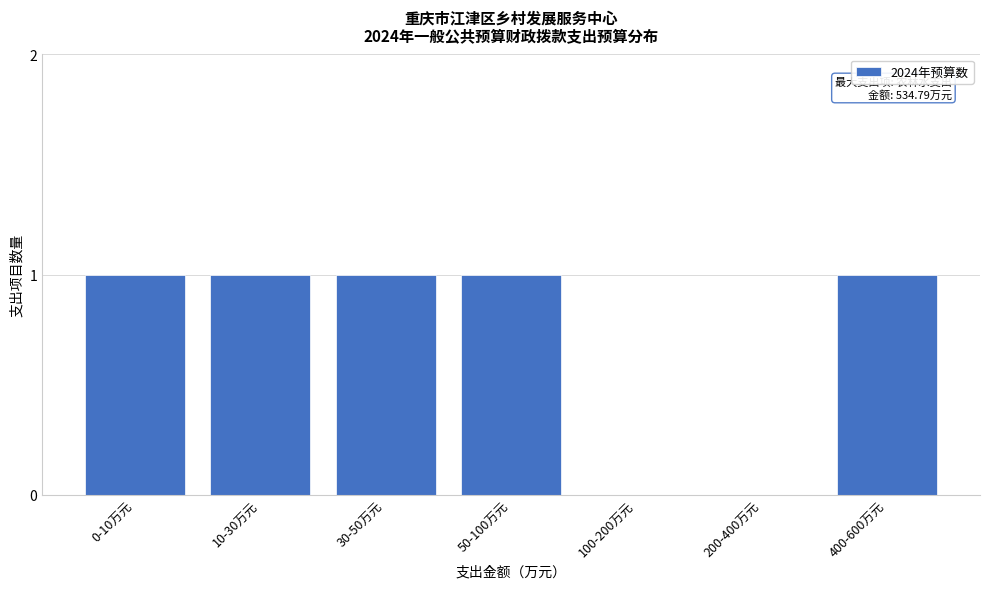

The chart shows a value of 1 at 30-50万元. True or false?

True